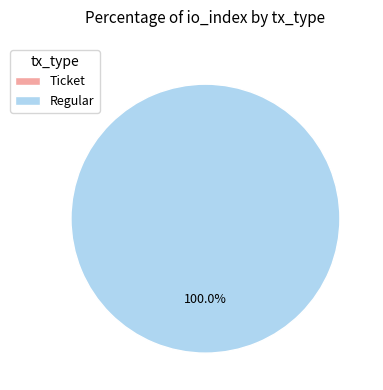

Which slice is the smallest?

Ticket